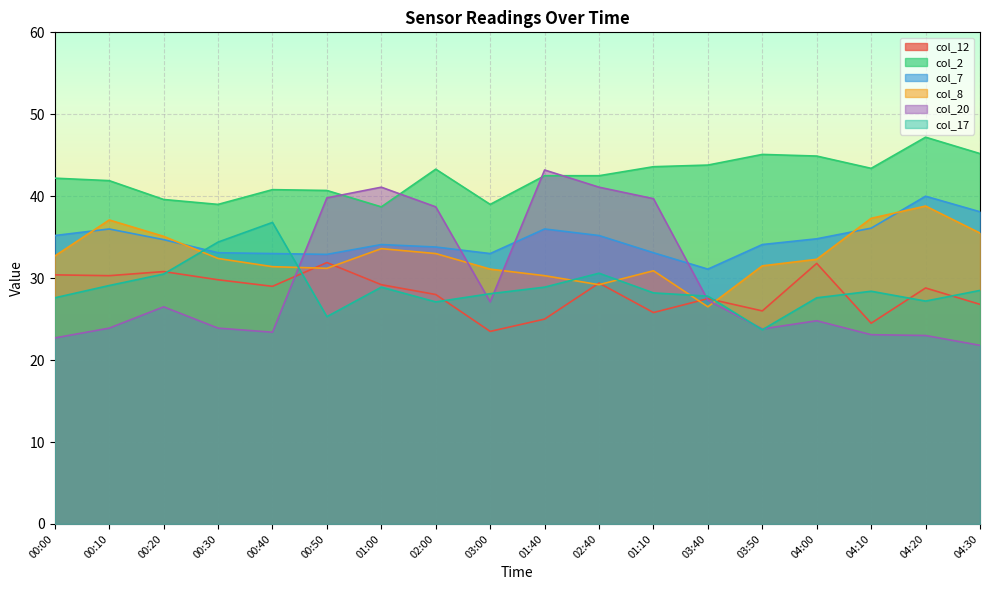

What is the sum of the col_7 values at 01:40 and 02:00?

69.8